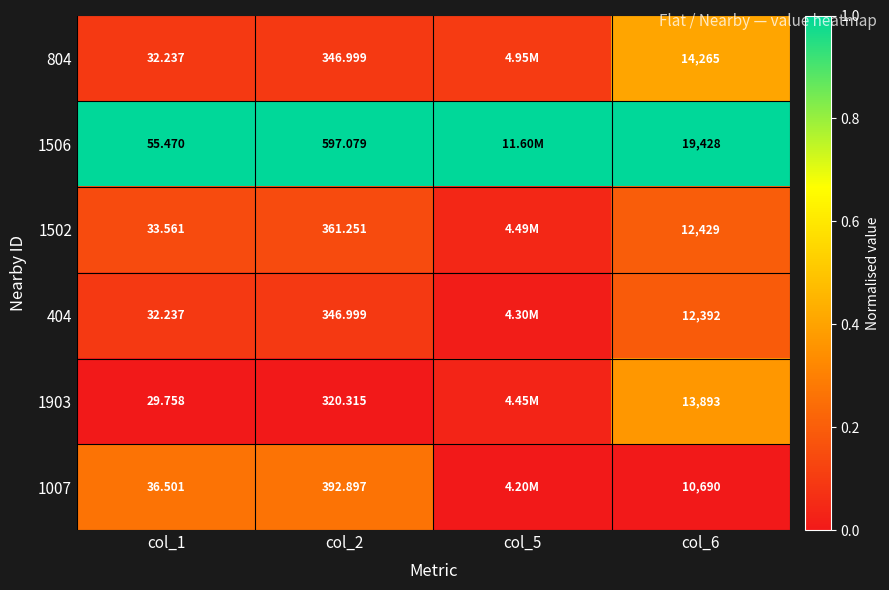

Is the value of 404 at col_6 greater than the value of 1903 at col_6?

No